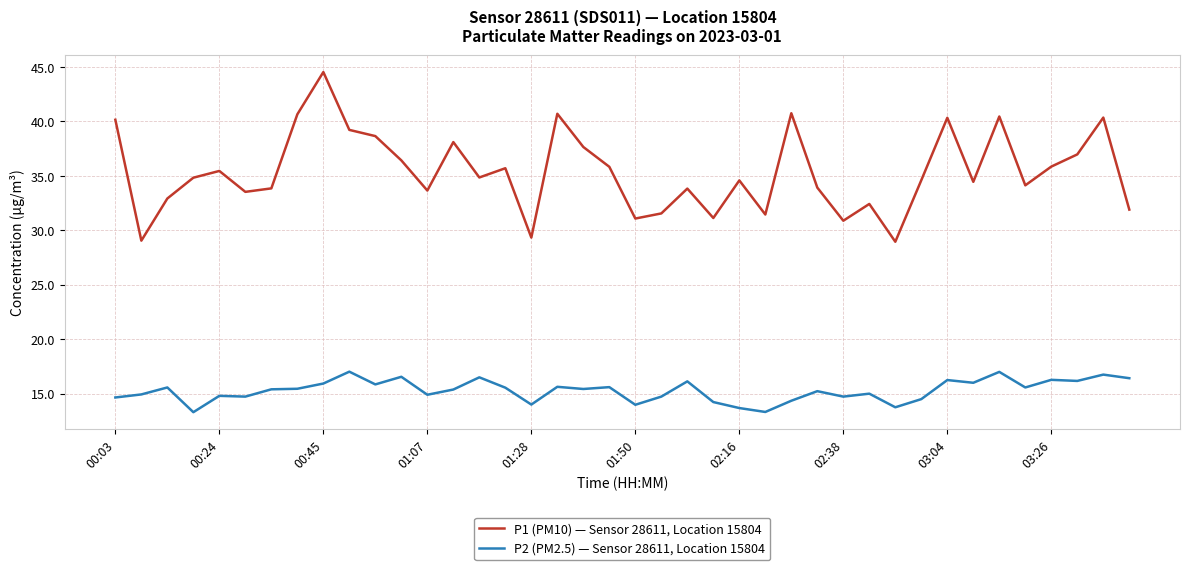

List the series in order of their peak value, lowest first.

P2 (PM2.5) — Sensor 28611, Location 15804, P1 (PM10) — Sensor 28611, Location 15804